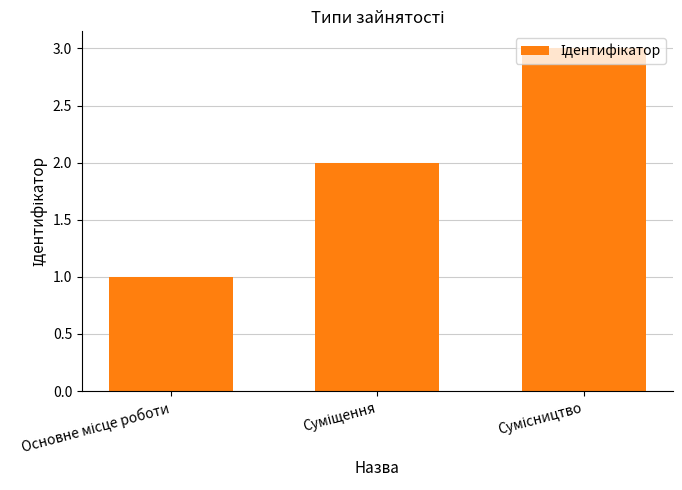

Count the number of data series in this chart.

1